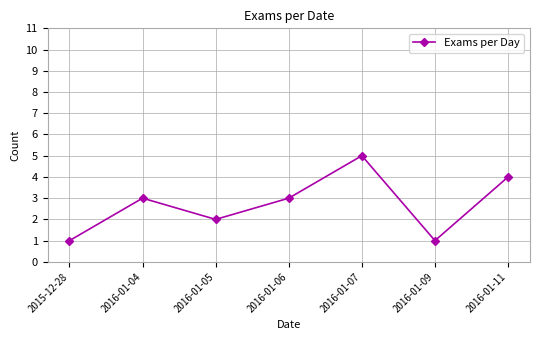

What is the greatest value displayed?

5